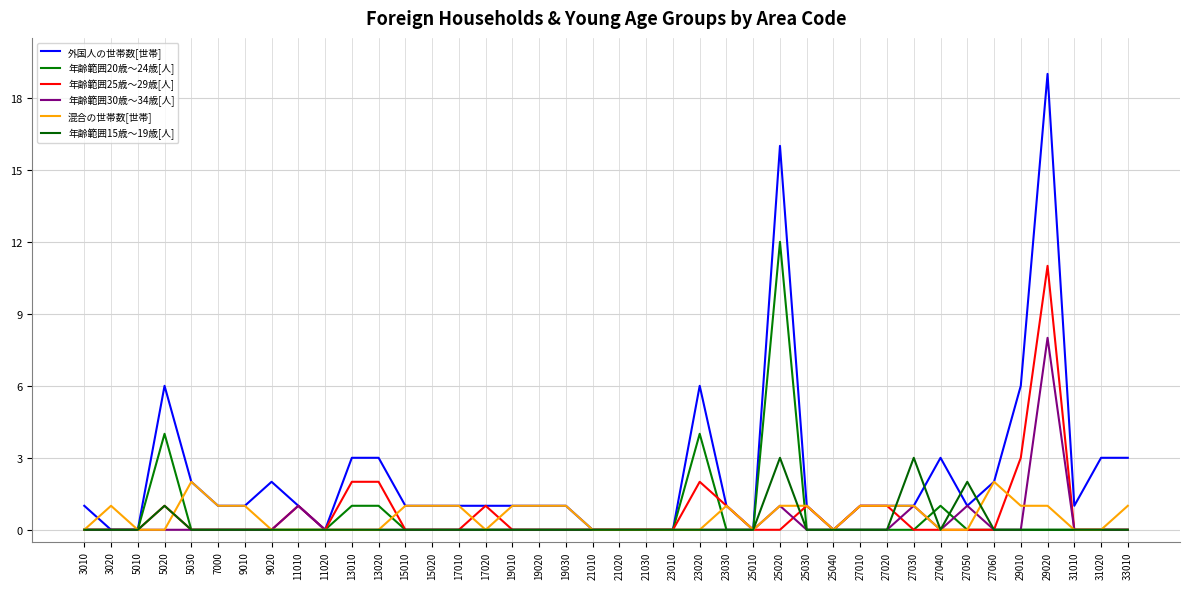

How many lines are shown in the chart?

6